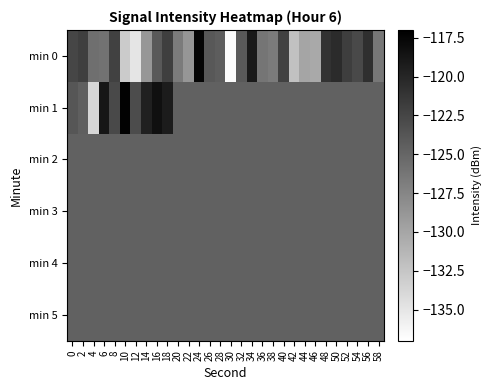

Which label corresponds to the smallest value in the chart?

30